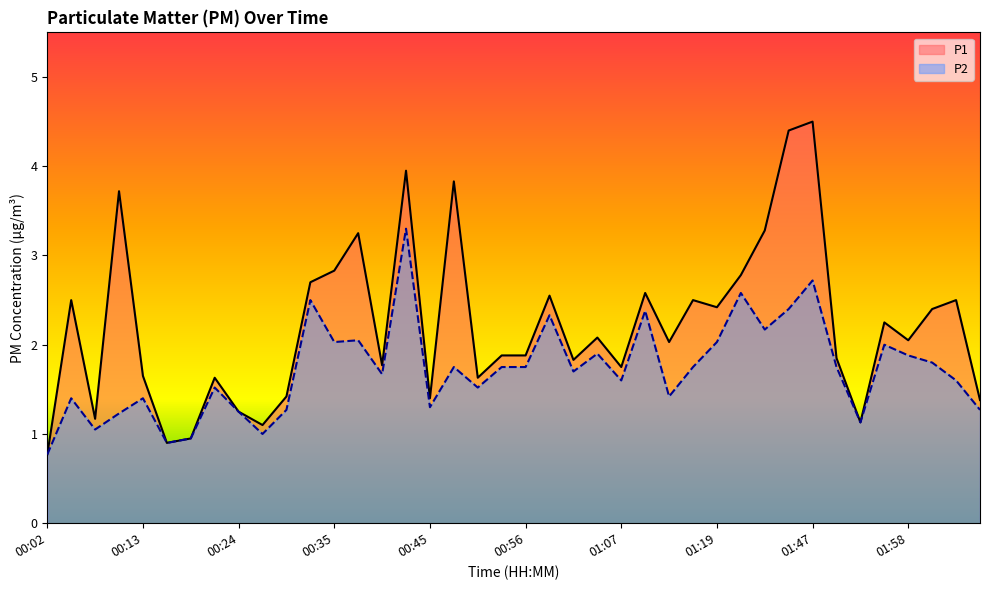

Read the P1 value at 00:07.

1.2